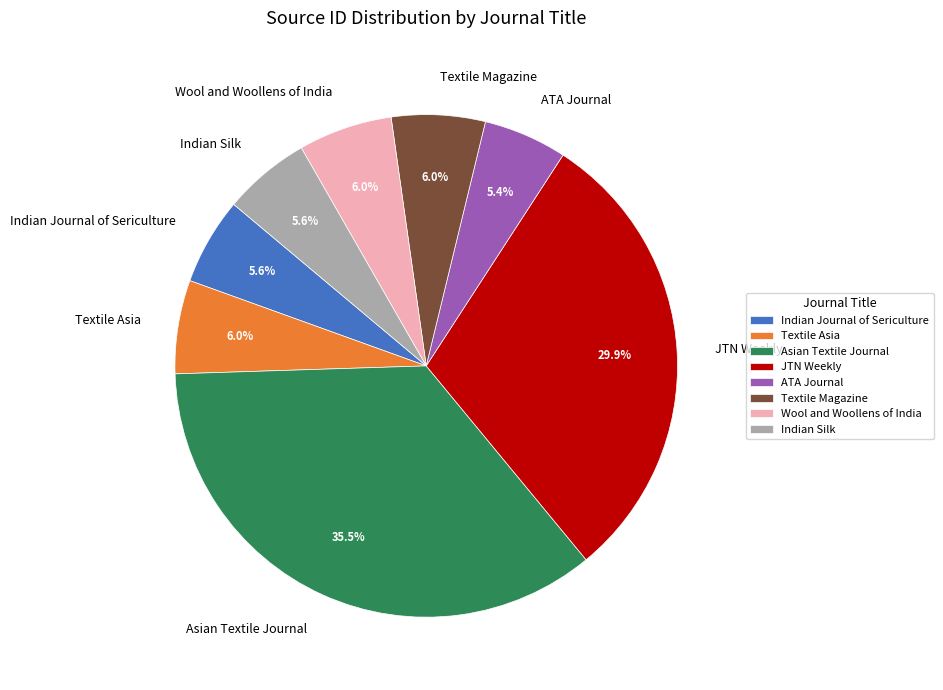

Which category has the biggest portion of the pie?

Asian Textile Journal